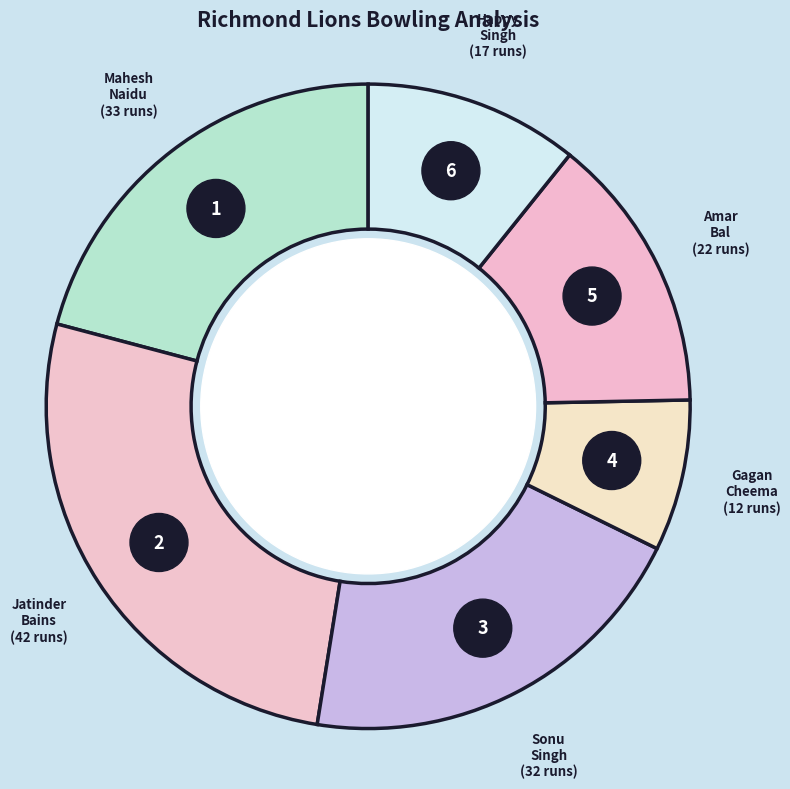

What is the change in value from Amar Bal to Happy Singh?

-5